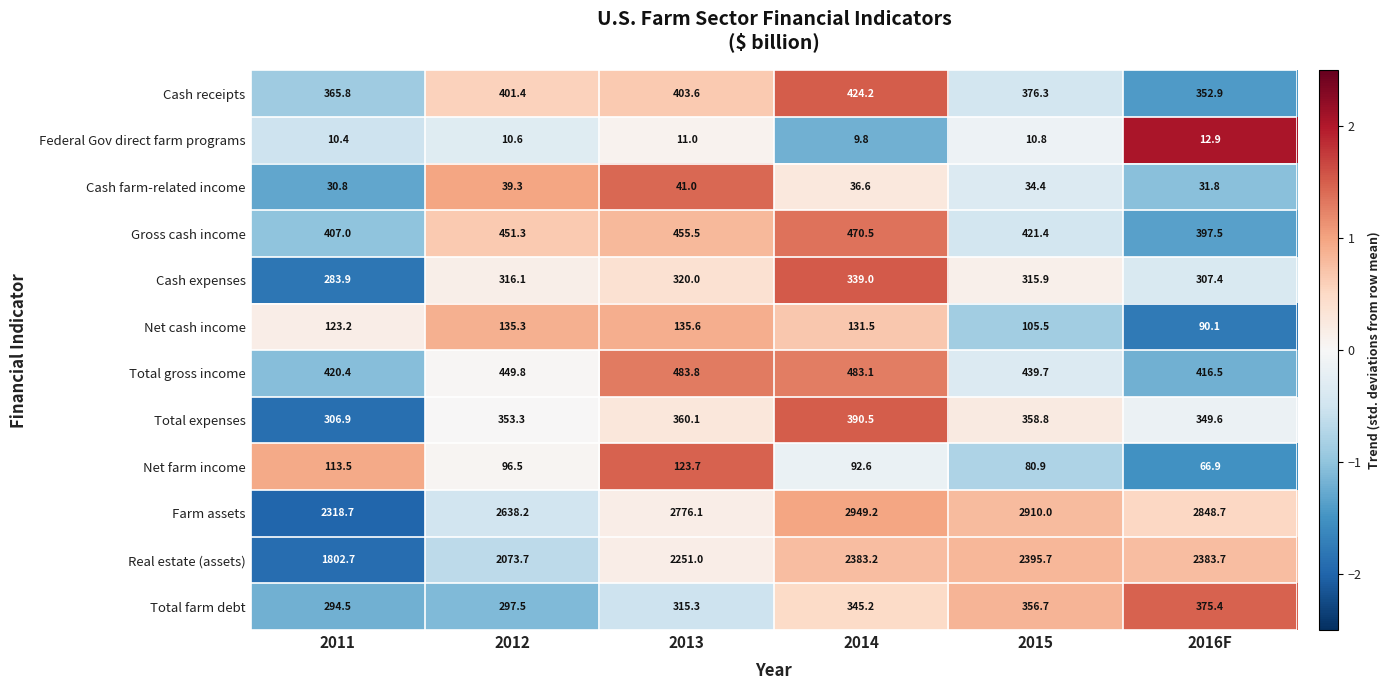

What is the sum of the Cash expenses values at 2011 and 2015?

599.8